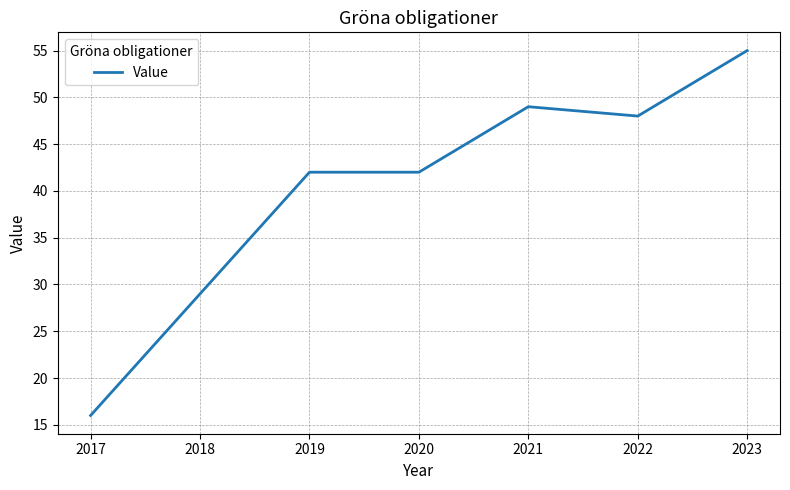

What is the ratio of the value at 2018 to the value at 2020?

0.7